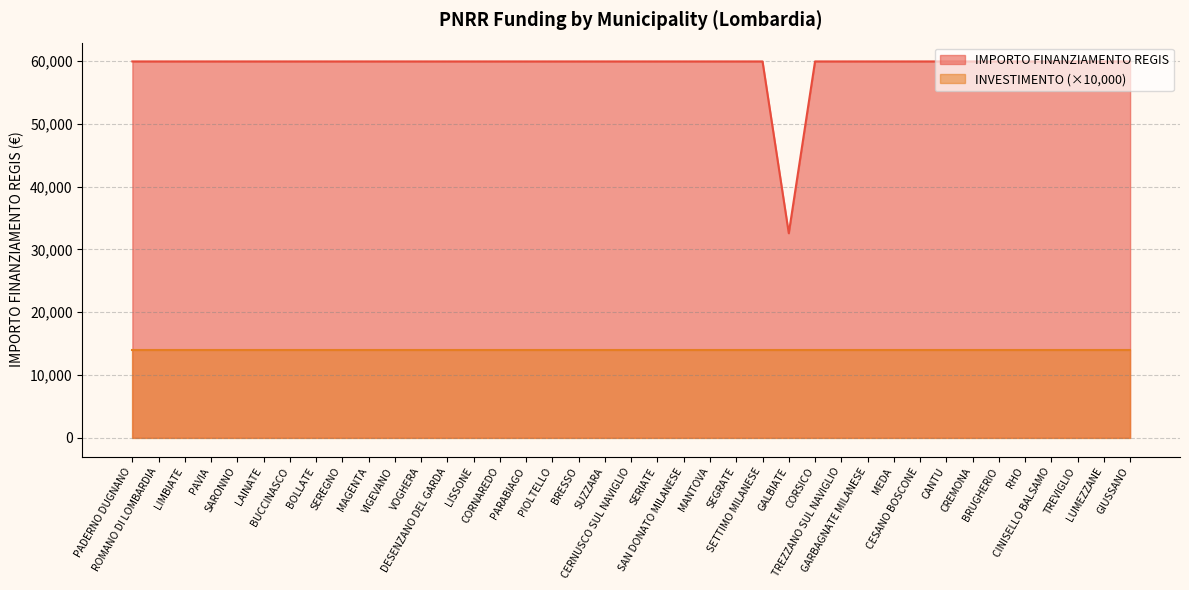

What is the maximum value shown in the chart?

59966